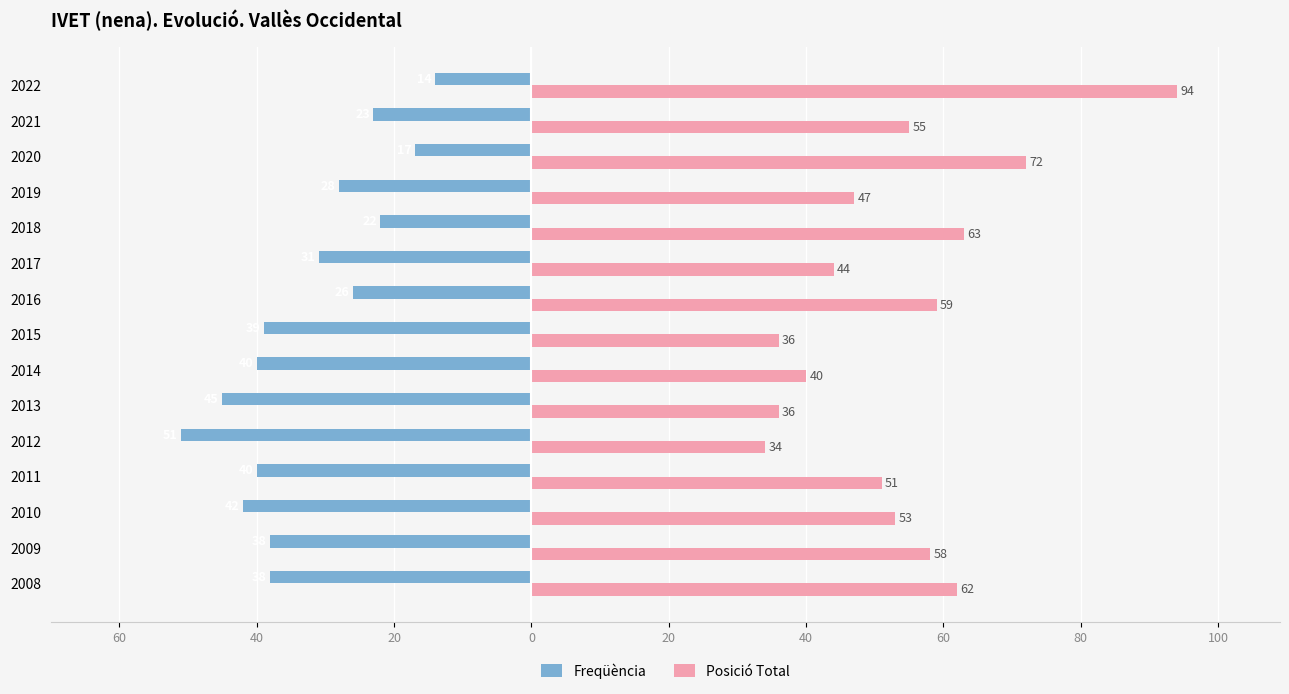

At how many categories does at least one series exceed 49?

9